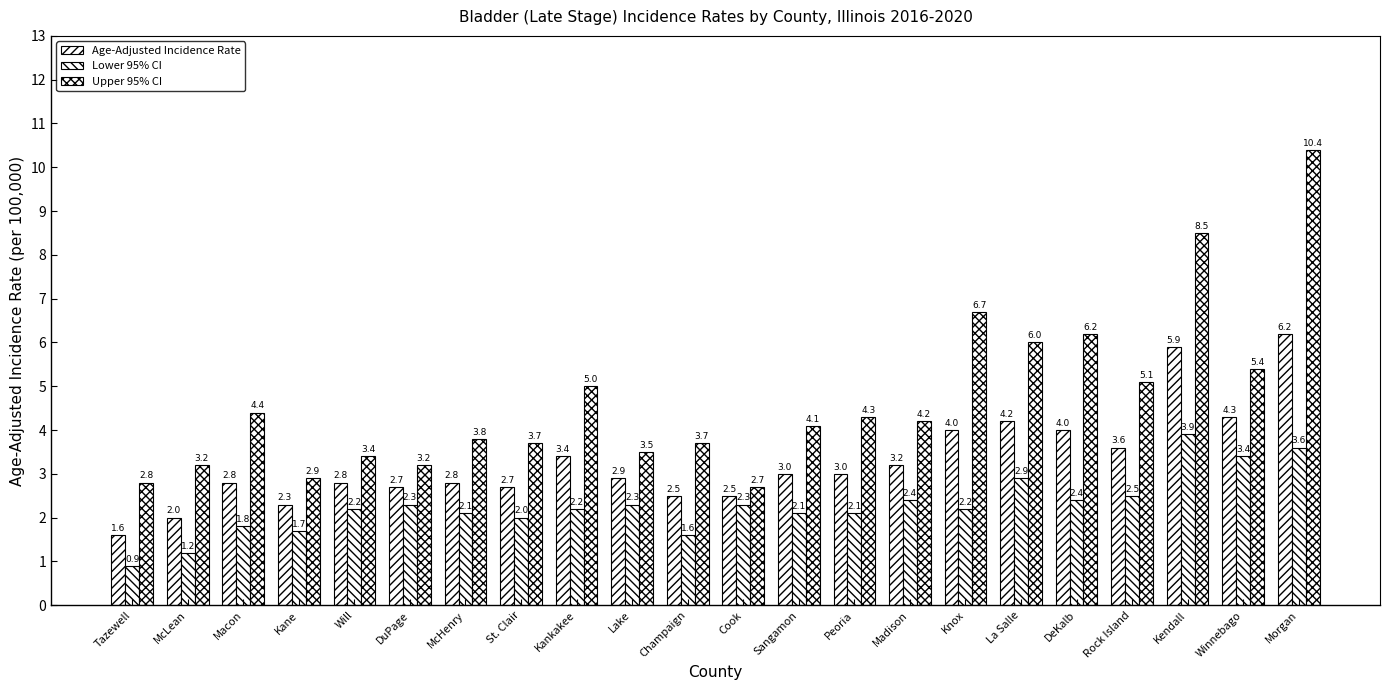

Reading right to left, extract all data points from this chart.

Age-Adjusted Incidence Rate: 6.2	4.3	5.9	3.6	4.0	4.2	4.0	3.2	3.0	3.0	2.5	2.5	2.9	3.4	2.7	2.8	2.7	2.8	2.3	2.8	2.0	1.6
Lower 95% CI: 3.6	3.4	3.9	2.5	2.4	2.9	2.2	2.4	2.1	2.1	2.3	1.6	2.3	2.2	2.0	2.1	2.3	2.2	1.7	1.8	1.2	0.9
Upper 95% CI: 10.4	5.4	8.5	5.1	6.2	6.0	6.7	4.2	4.3	4.1	2.7	3.7	3.5	5.0	3.7	3.8	3.2	3.4	2.9	4.4	3.2	2.8